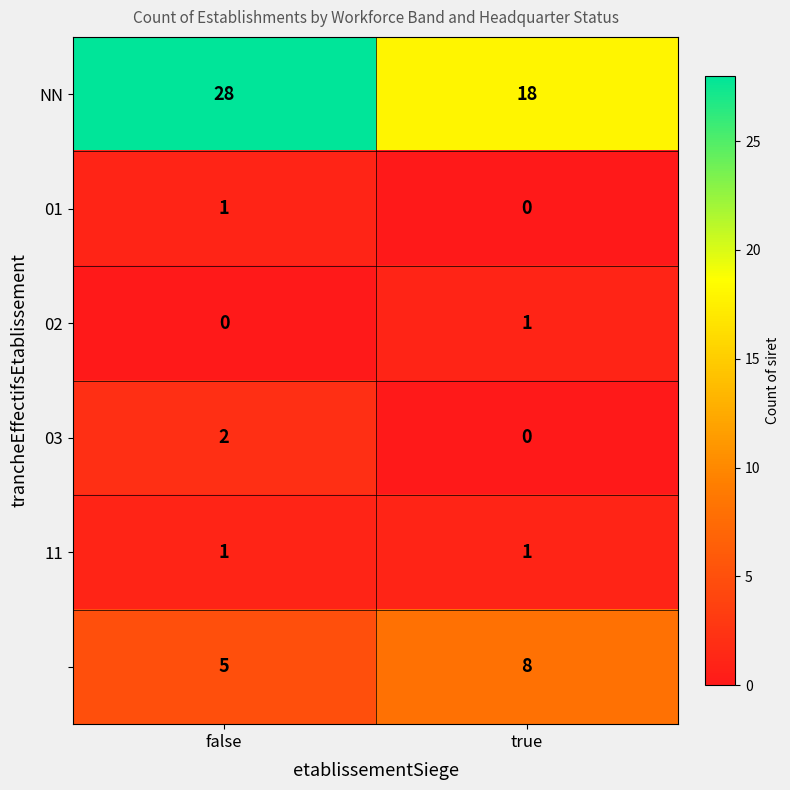

What is the total value across all series at false?

37